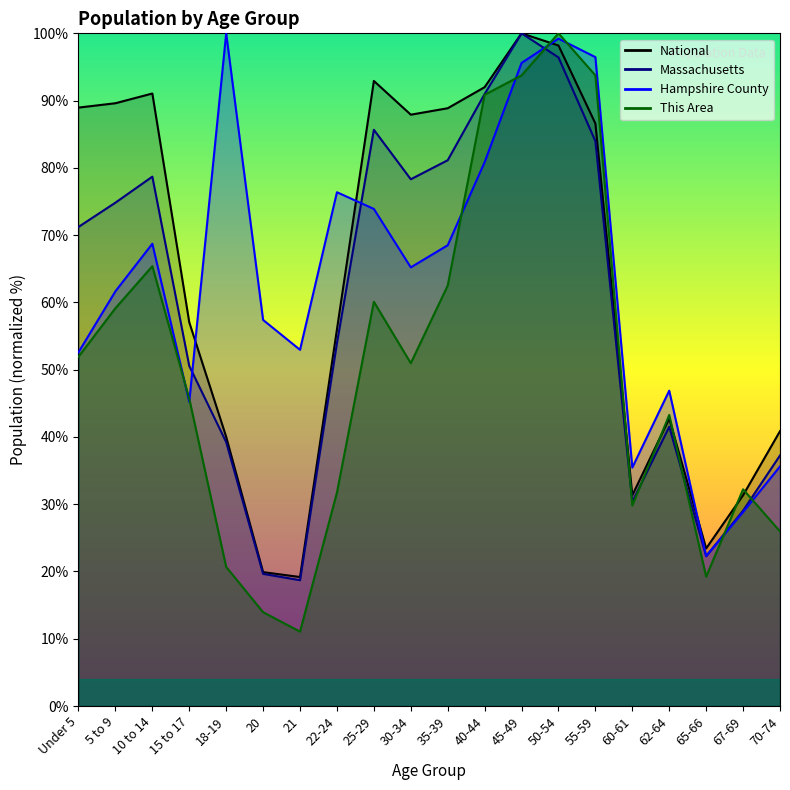

Reading left to right, transcribe all the data shown in this chart.

This Area: Under 5=51.9	5 to 9=59.1	10 to 14=65.4	15 to 17=45.7	18-19=20.7	20=13.9	21=11.1	22-24=31.7	25-29=60.1	30-34=51.0	35-39=62.5	40-44=90.9	45-49=93.8	50-54=100.0	55-59=93.8	60-61=29.8	62-64=43.3	65-66=19.2	67-69=32.2	70-74=26.0
Hampshire County: Under 5=52.6	5 to 9=61.7	10 to 14=68.7	15 to 17=45.2	18-19=100.0	20=57.4	21=52.9	22-24=76.4	25-29=73.9	30-34=65.2	35-39=68.5	40-44=80.9	45-49=95.6	50-54=99.2	55-59=96.5	60-61=35.4	62-64=46.9	65-66=22.3	67-69=28.8	70-74=35.6
Massachusetts: Under 5=71.2	5 to 9=74.8	10 to 14=78.7	15 to 17=50.5	18-19=39.2	20=19.6	21=18.7	22-24=53.9	25-29=85.7	30-34=78.3	35-39=81.1	40-44=91.0	45-49=100.0	50-54=96.4	55-59=84.0	60-61=30.4	62-64=41.5	65-66=22.3	67-69=29.0	70-74=37.3
National: Under 5=89.0	5 to 9=89.6	10 to 14=91.1	15 to 17=57.0	18-19=40.0	20=19.9	21=19.2	22-24=56.0	25-29=92.9	30-34=87.9	35-39=88.9	40-44=92.0	45-49=100.0	50-54=98.2	55-59=86.6	60-61=31.3	62-64=42.7	65-66=23.4	67-69=31.3	70-74=40.9